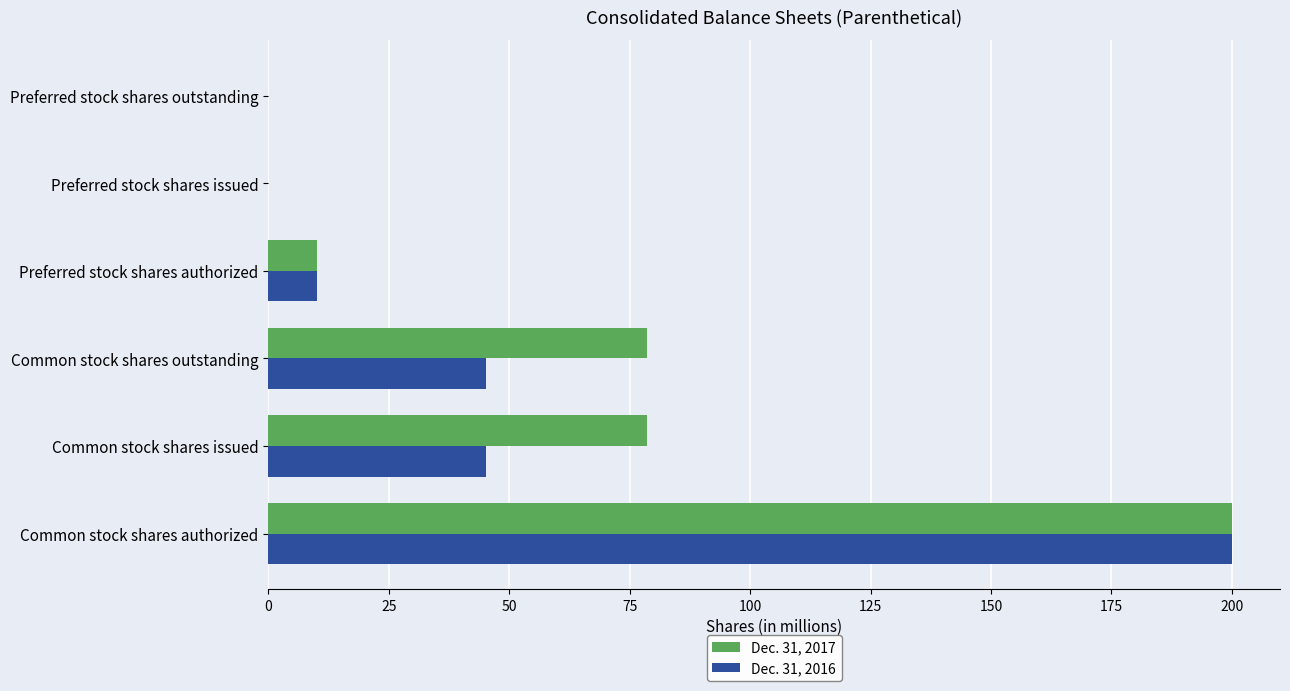

Is it true that Dec. 31, 2017 equals 200.0 at Common stock shares authorized?

True